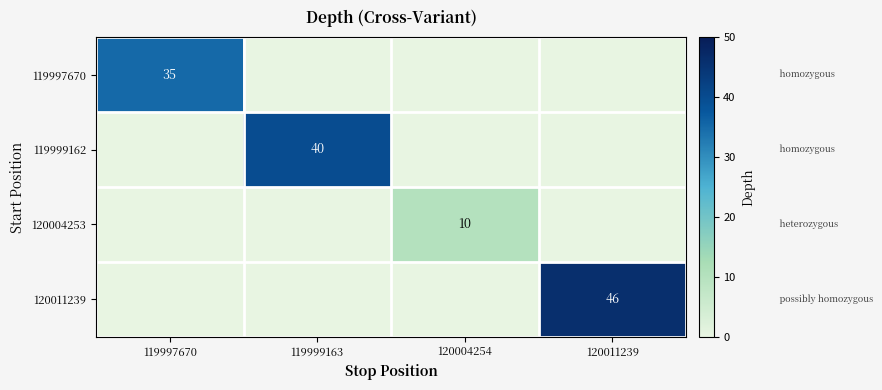

Is it true that 120011239 equals 22 at 120011239?

False